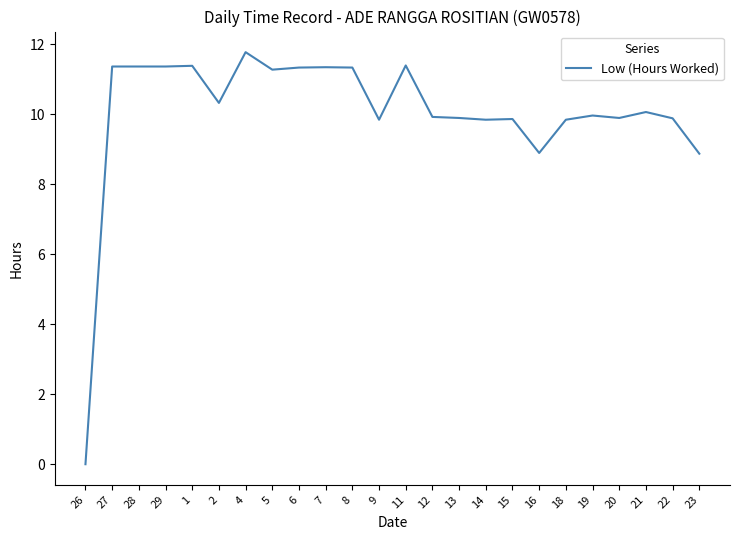

Approximately how many times larger is the value at 19 compared to 7?

0.9